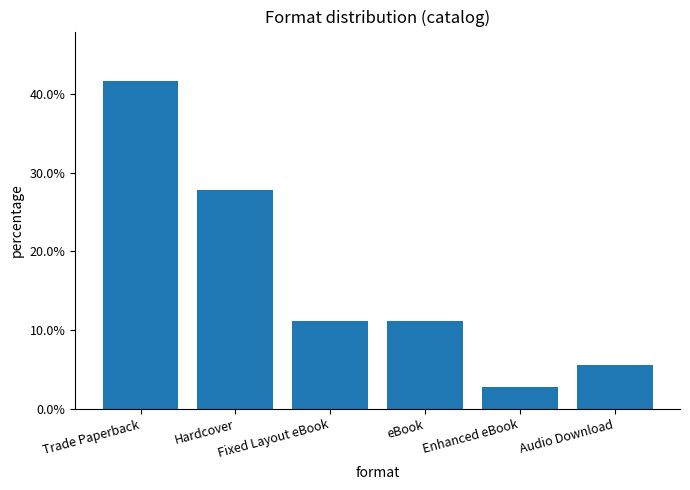

What is the difference between the maximum and second lowest values?

36.1